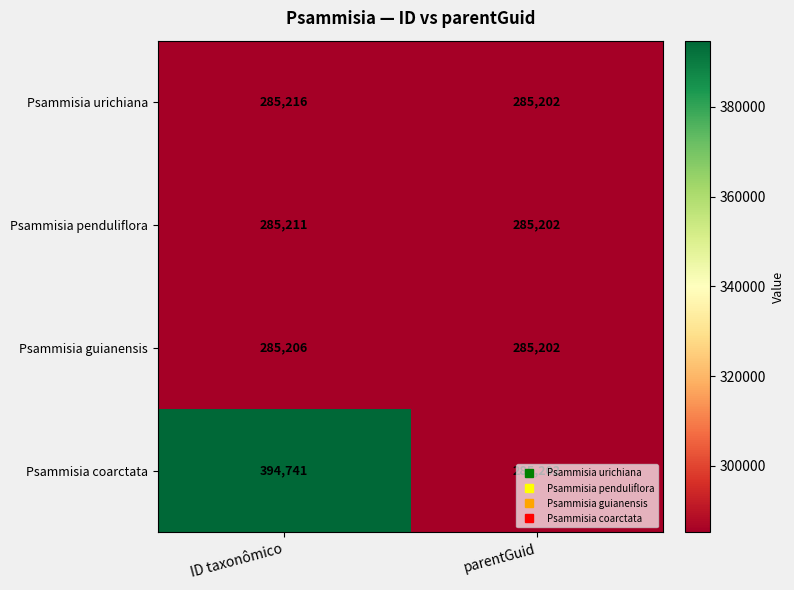

What is the minimum value for Psammisia coarctata?

285202